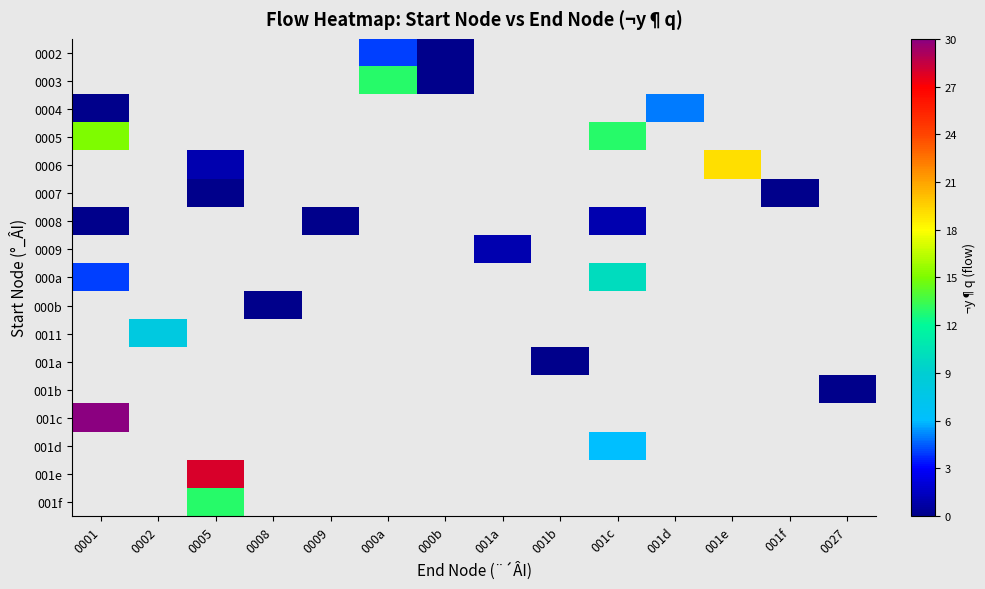

Between 0027 and 0005, which is larger?

0005